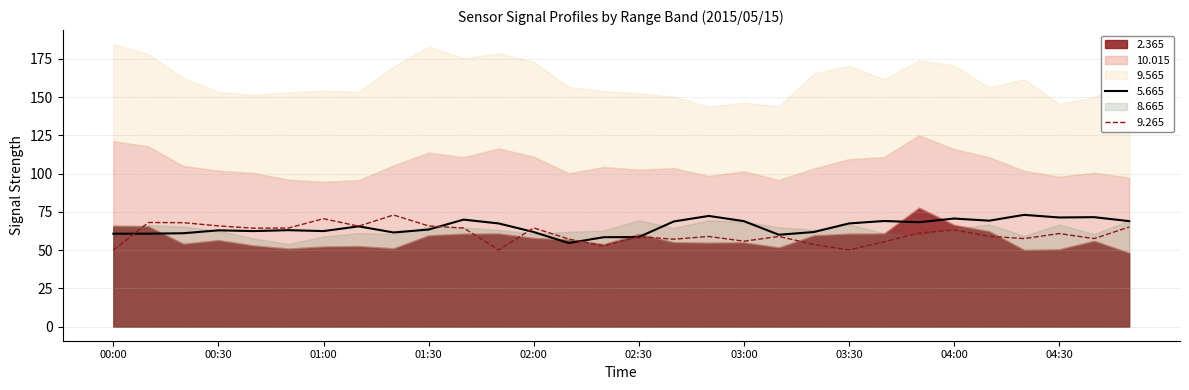

Does the chart have visible grid lines?

Yes